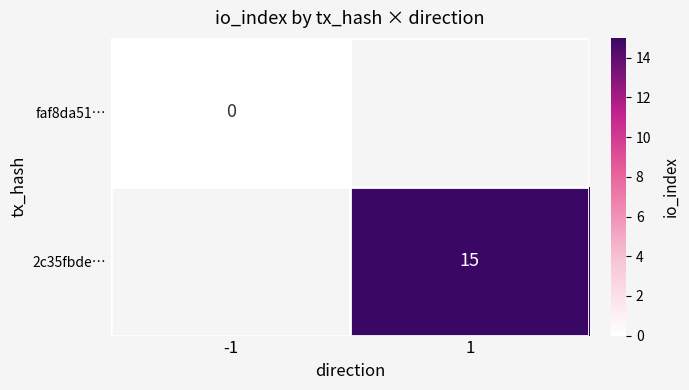

At how many categories does at least one series exceed 10?

1